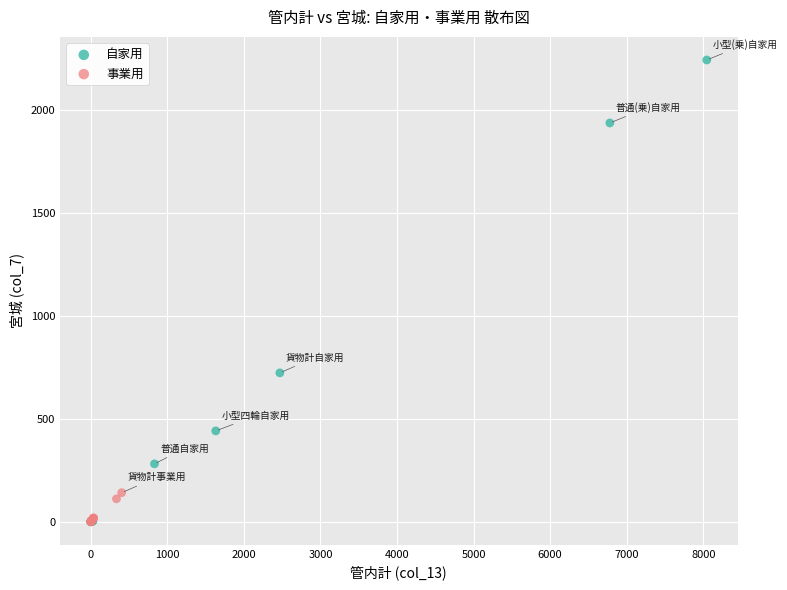

Which series contains the highest Y value?

自家用